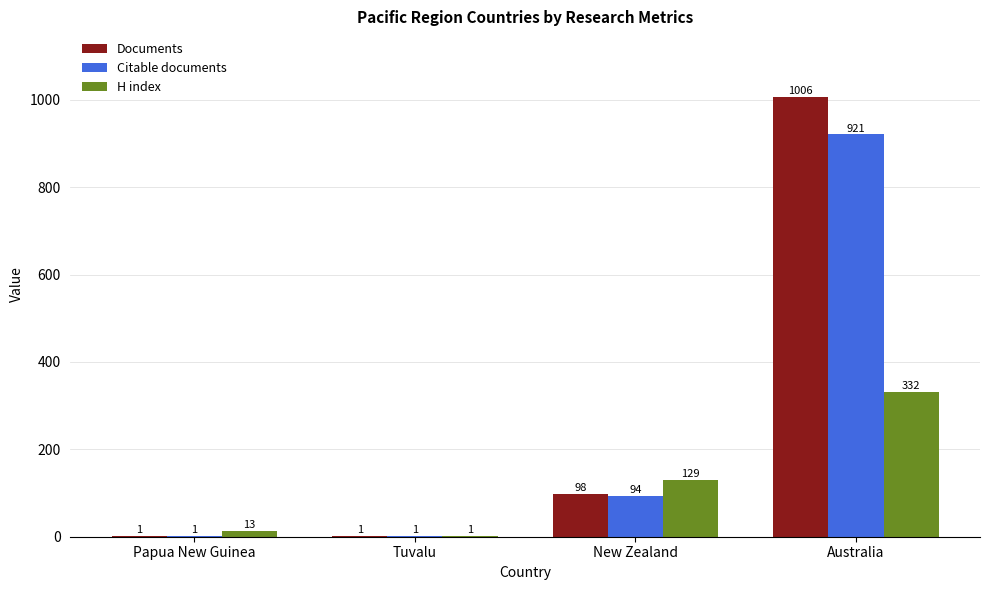

What is the difference between the Citable documents values at Papua New Guinea and New Zealand?

93